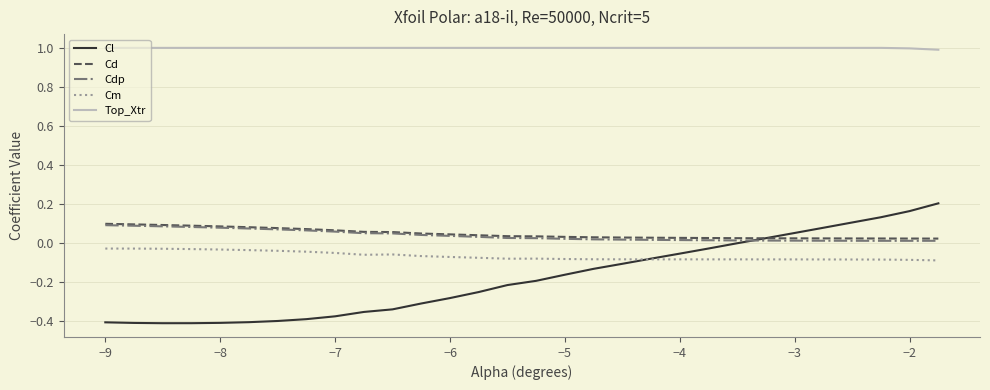

How many distinct data groups are displayed?

5